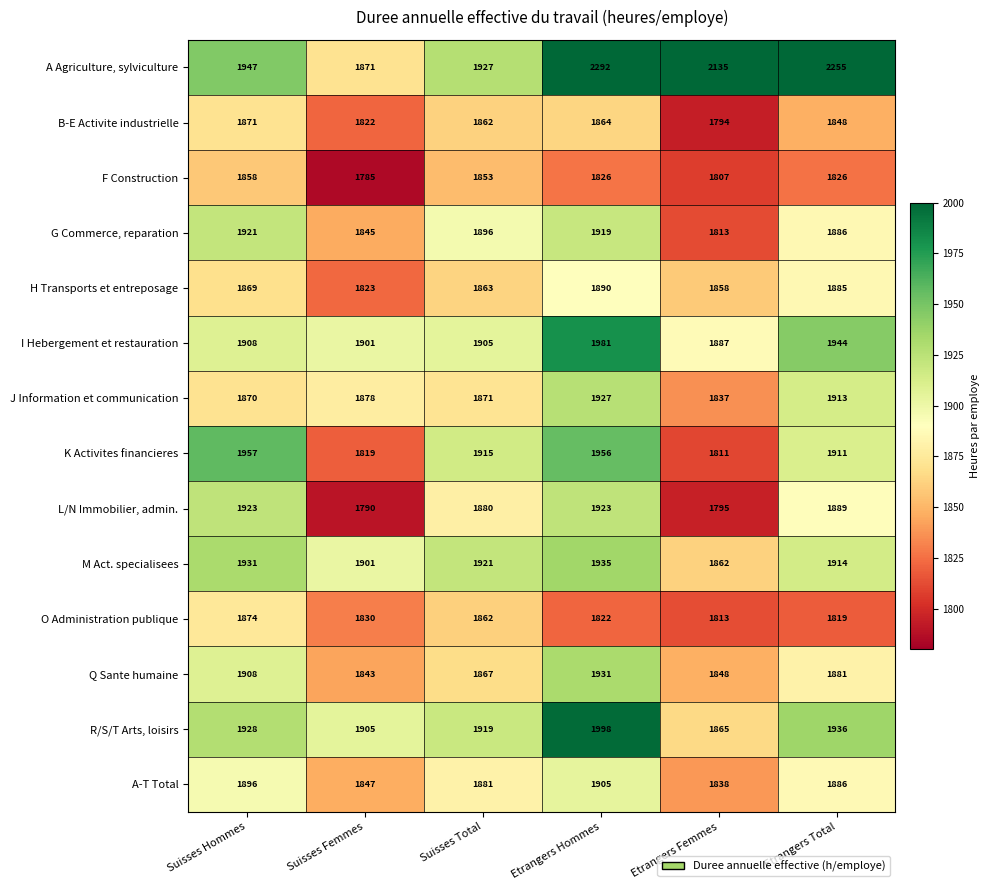

Is it true that J Information et communication equals 1871 at Suisses Total?

True